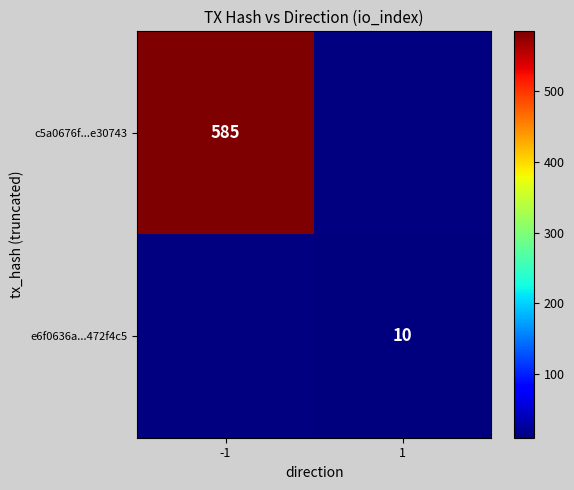

Is the value of e6f0636a...472f4c5 at 1 greater than the value of c5a0676f...e30743 at -1?

No